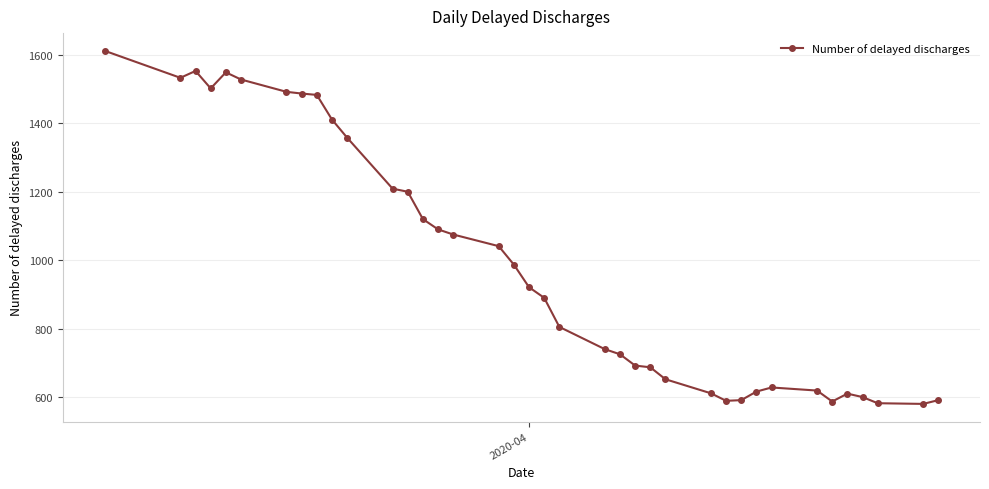

What is the value of the 16th point from the left?

1075